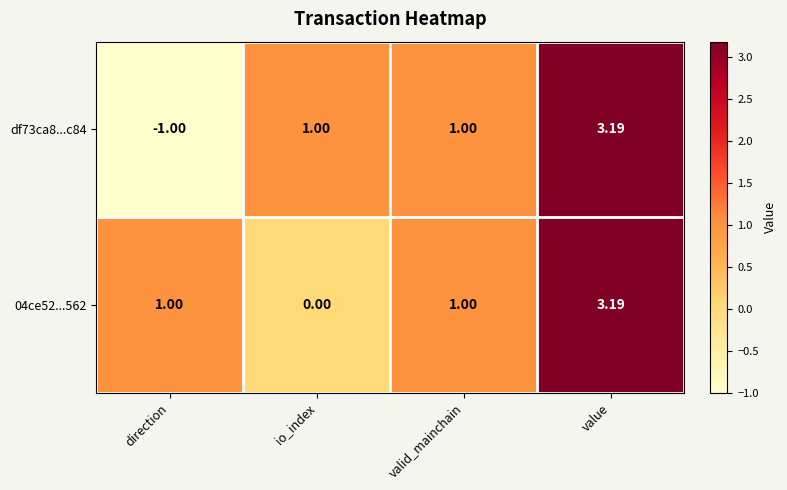

Is the value of df73ca8...c84 at valid_mainchain greater than the value of 04ce52...562 at io_index?

Yes